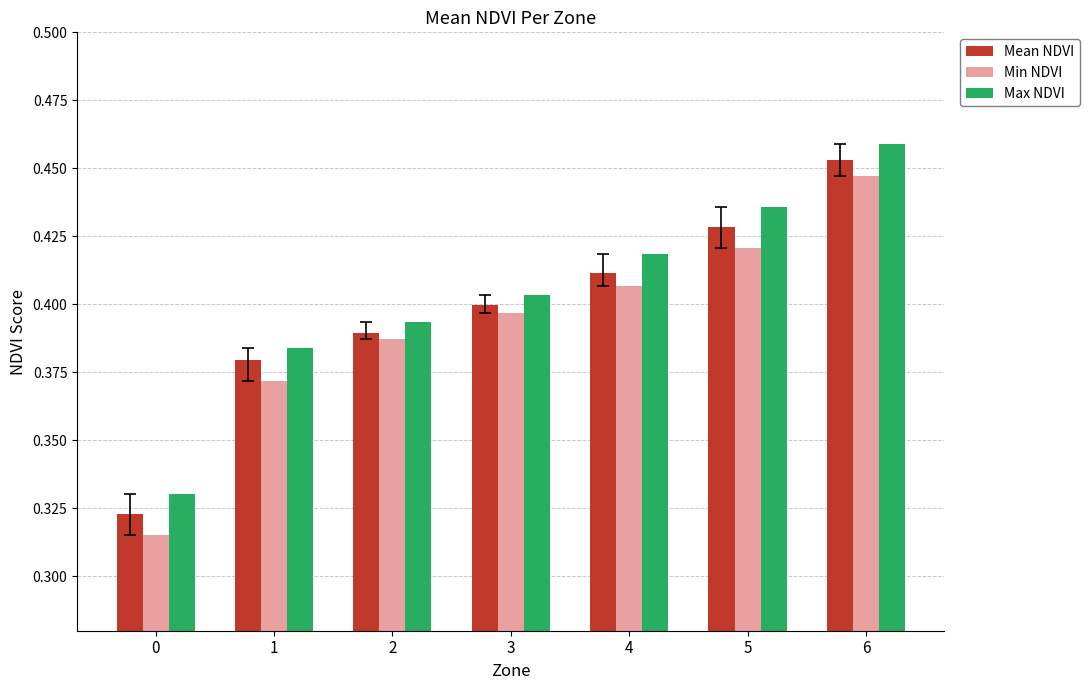

Between 2 and 3, which series saw the biggest shift?

Mean NDVI